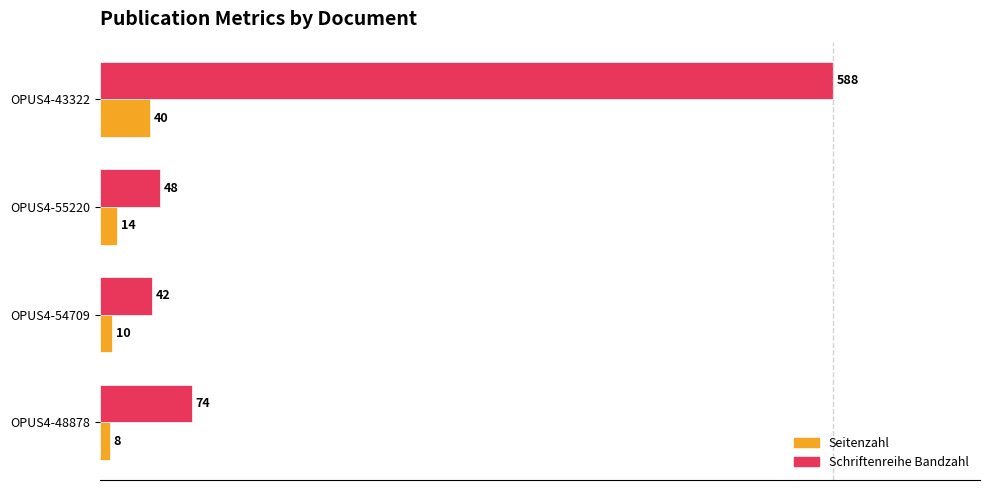

Rank the series by their average value, from highest to lowest.

Schriftenreihe Bandzahl, Seitenzahl